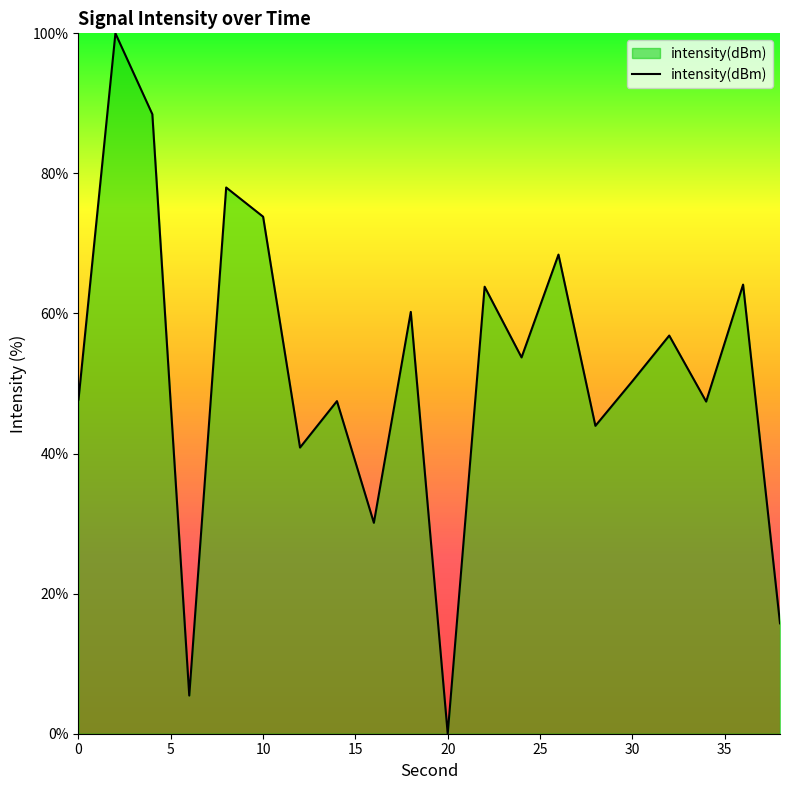

What is the greatest value displayed?

100.0